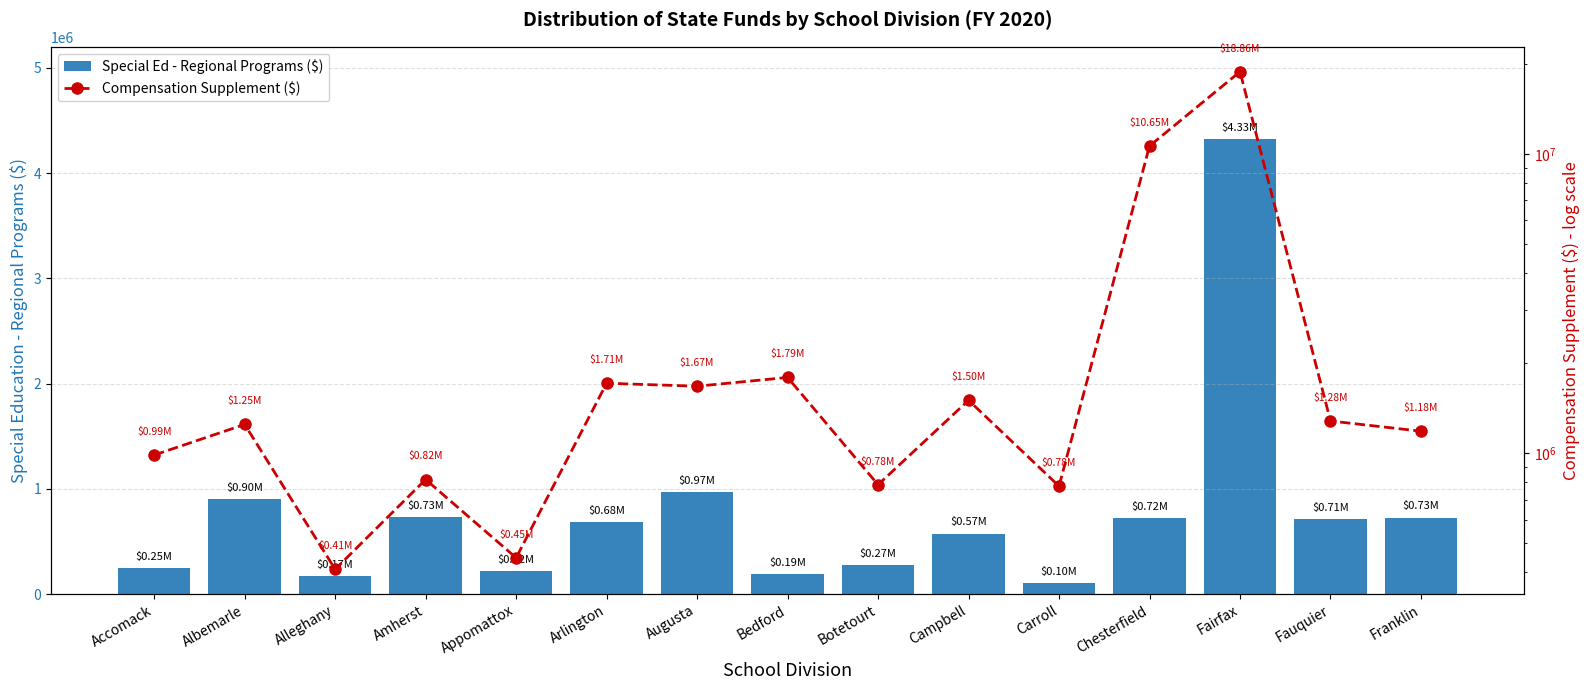

Which category has the highest value in the Special Ed - Regional Programs ($) series?

Fairfax